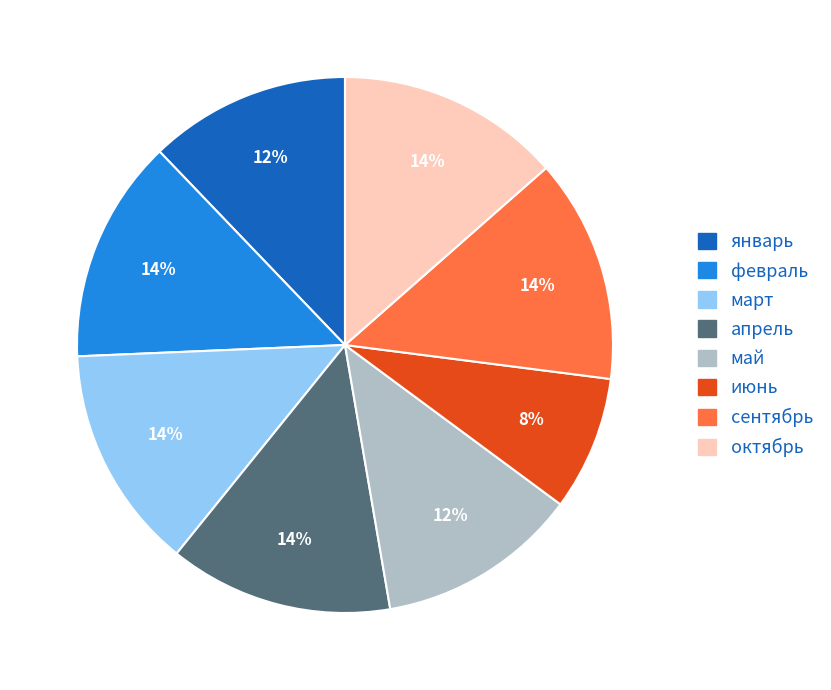

Which category has the smallest portion of the pie?

июнь